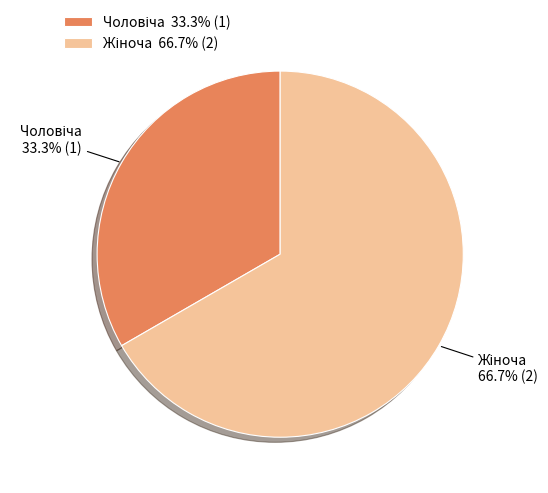

Does any single category account for the majority?

Yes